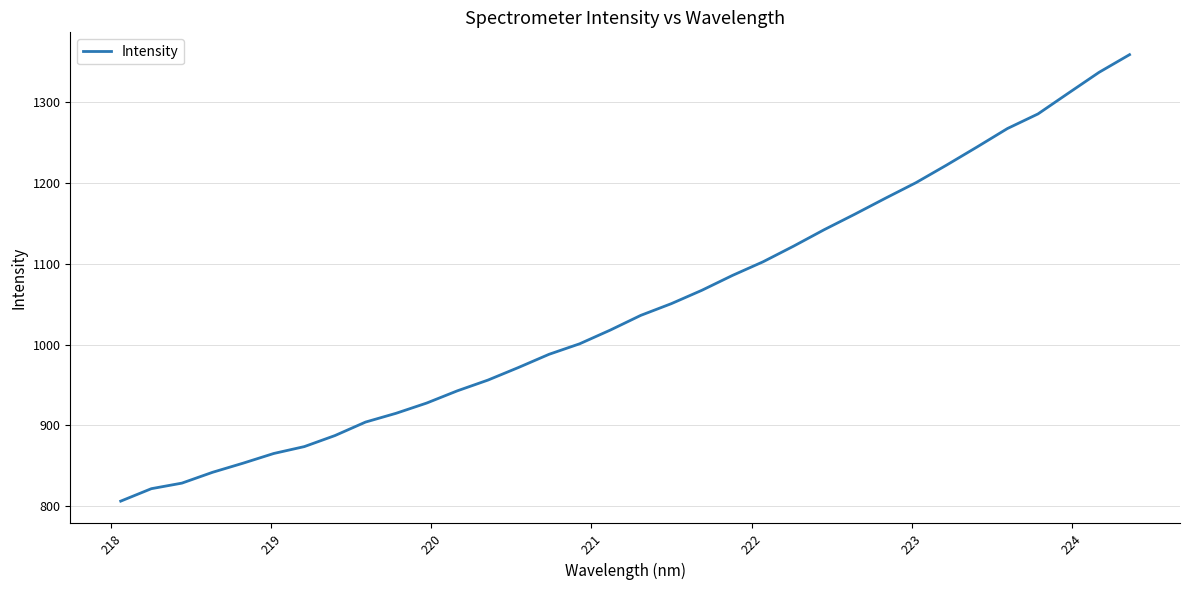

What is the minimum value shown in the chart?

806.4